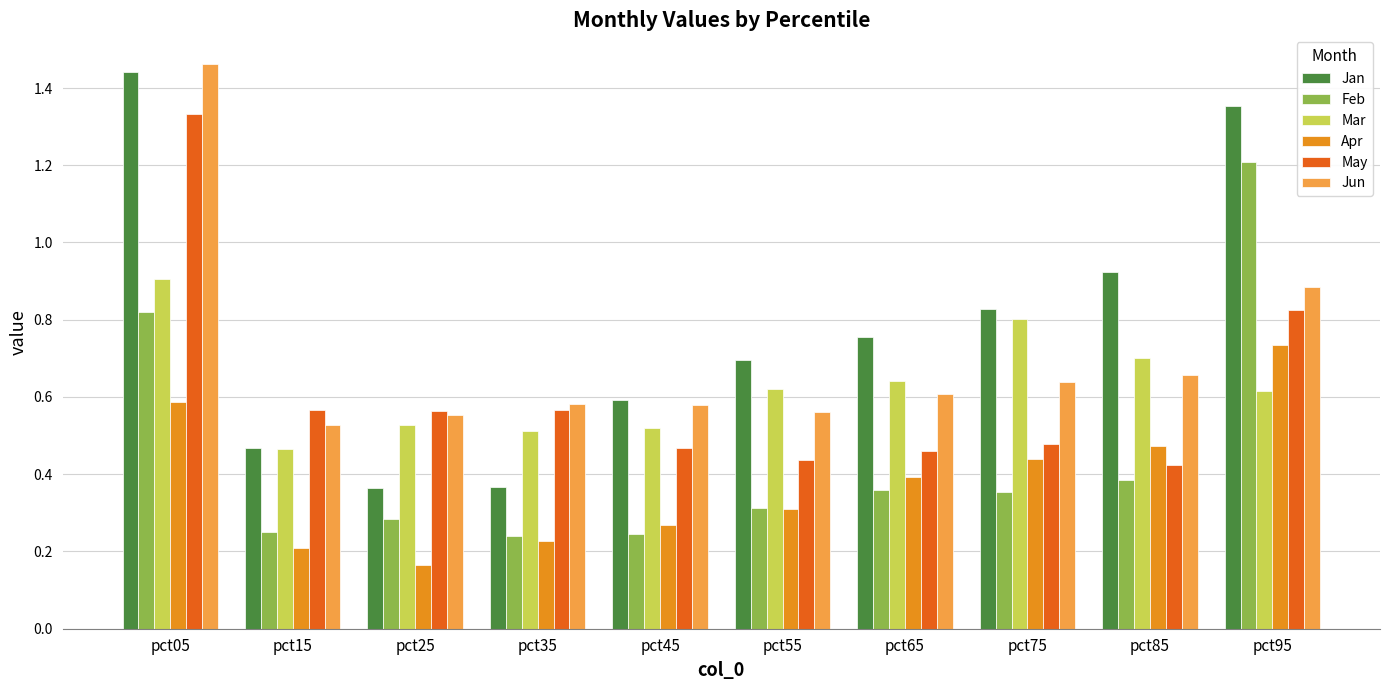

How many groups of bars are there?

10